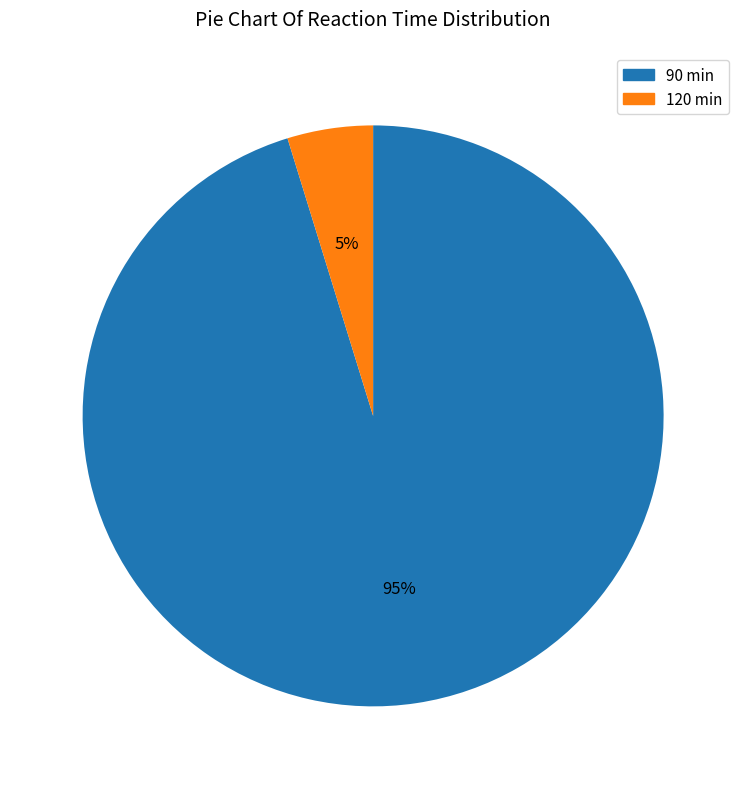

To the nearest percent, what portion does 120 min represent?

5%